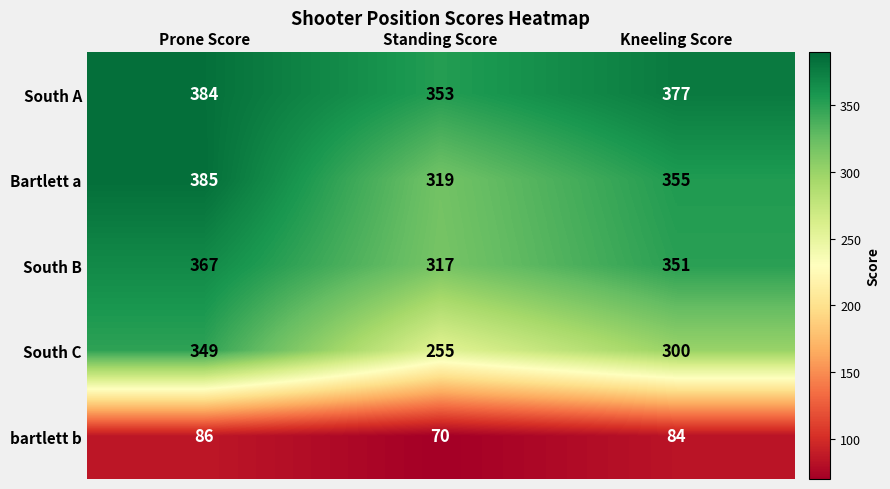

Count the number of data series in this chart.

5